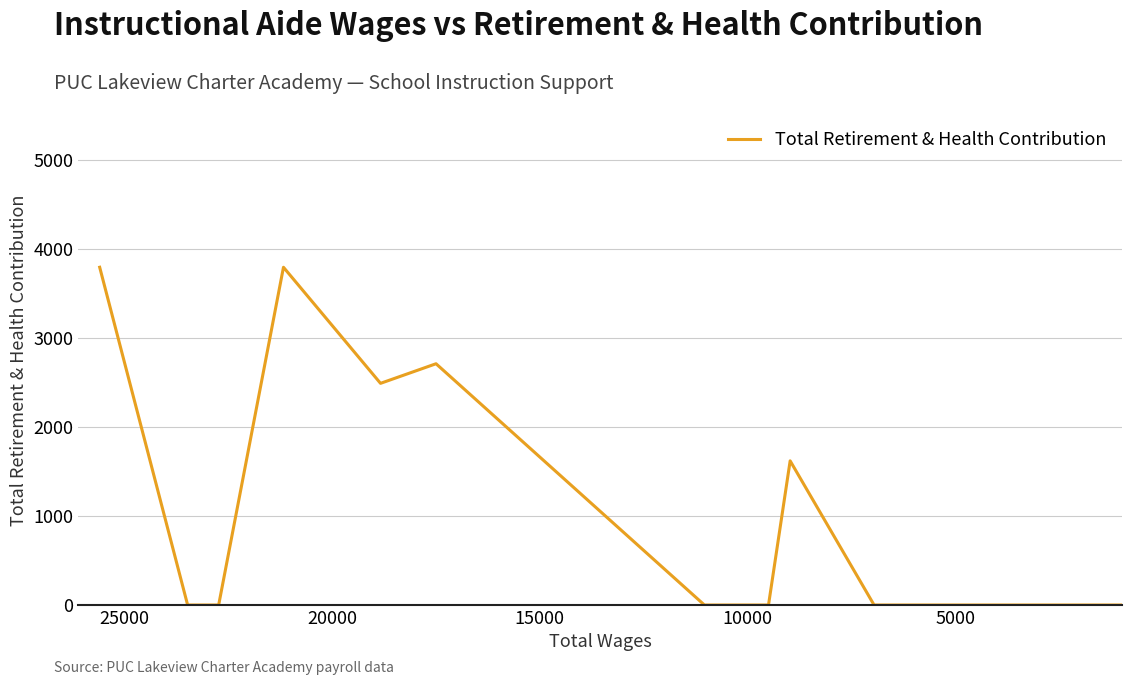

Which label corresponds to the smallest value in the chart?

5000